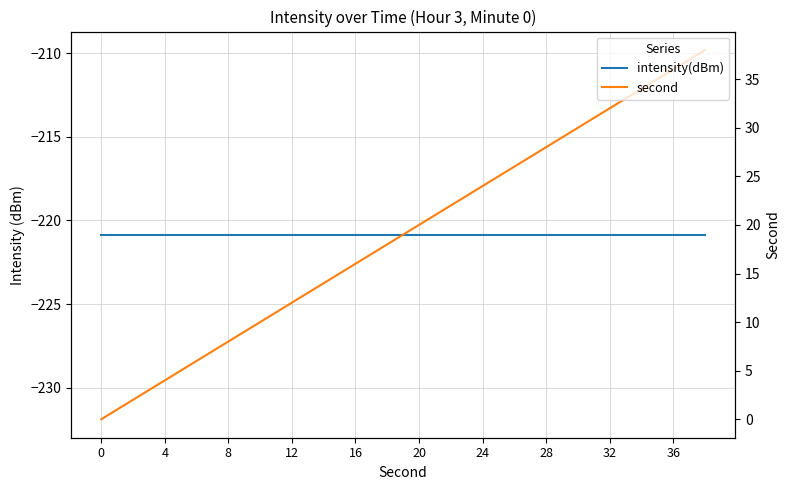

The second series shows 38.0 at 19. True or false?

True